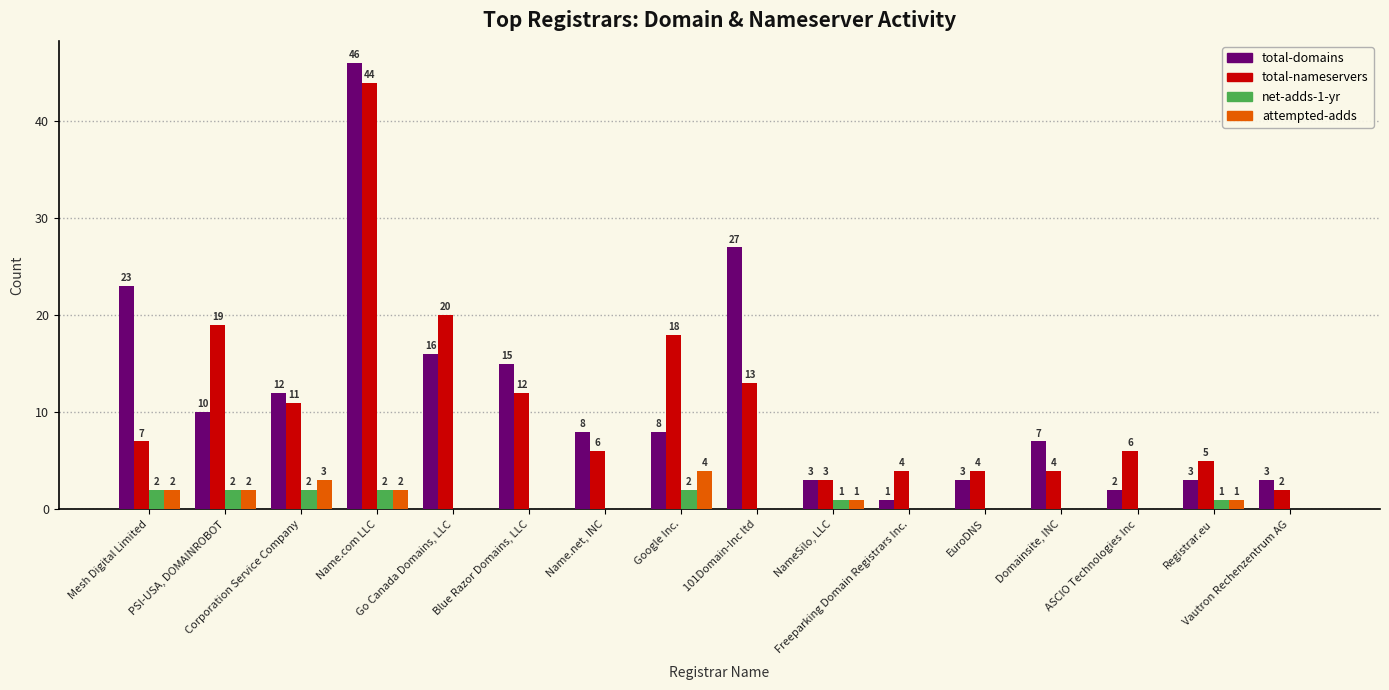

What is the sum of all net-adds-1-yr values?

12